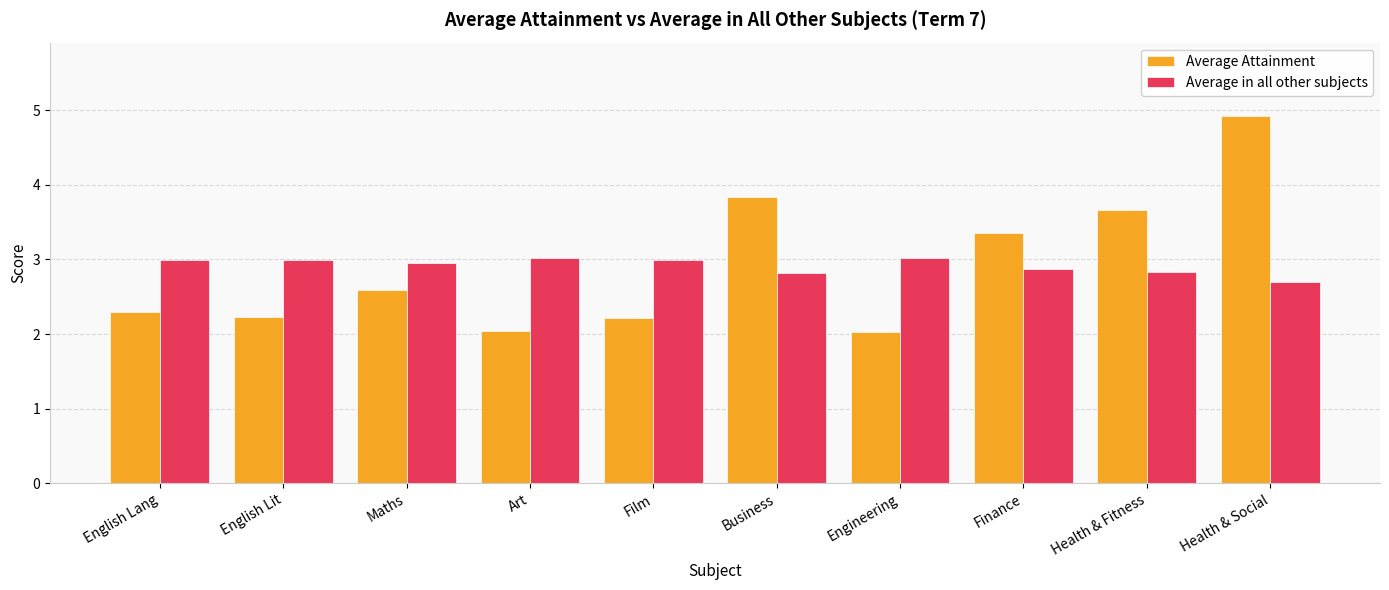

Reading left to right, extract all data points from this chart.

Average Attainment: English Lang=2.3	English Lit=2.2	Maths=2.6	Art=2.0	Film=2.2	Business=3.8	Engineering=2.0	Finance=3.4	Health & Fitness=3.7	Health & Social=4.9
Average in all other subjects: English Lang=3.0	English Lit=3.0	Maths=3.0	Art=3.0	Film=3.0	Business=2.8	Engineering=3.0	Finance=2.9	Health & Fitness=2.8	Health & Social=2.7